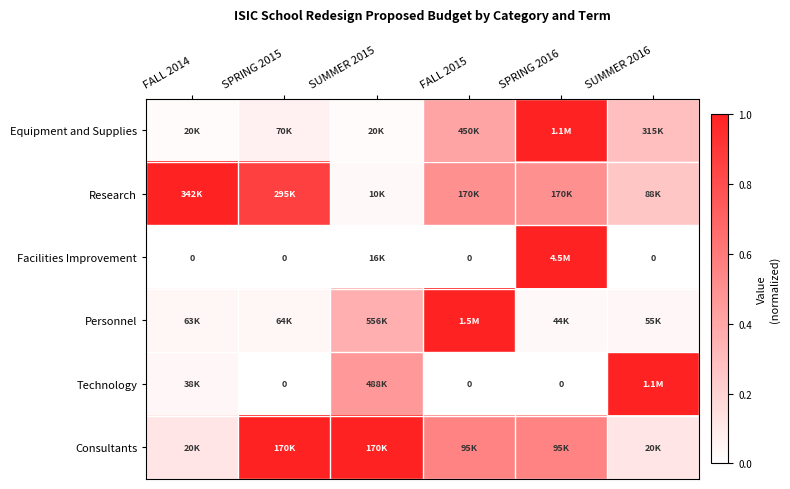

Is it true that Personnel equals 0.4 at SUMMER 2015?

True